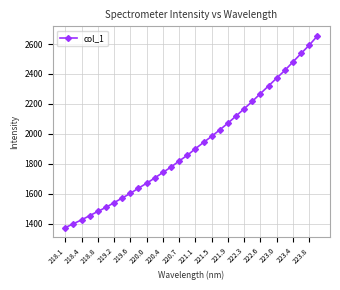

What is the greatest value displayed?

2654.3